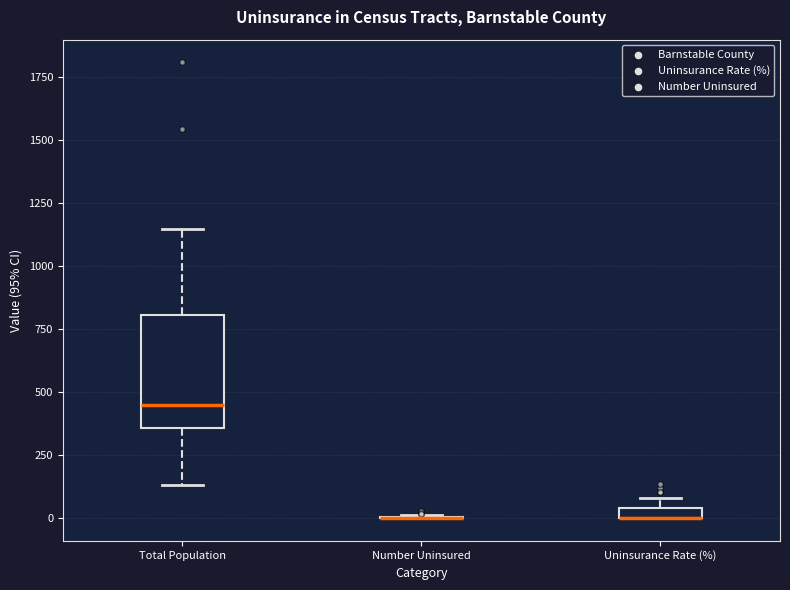

Where does the median line of the box for Total Population sit on the y-axis? The values are not printed on the chart, so give them approximately, as read against the axis.

450